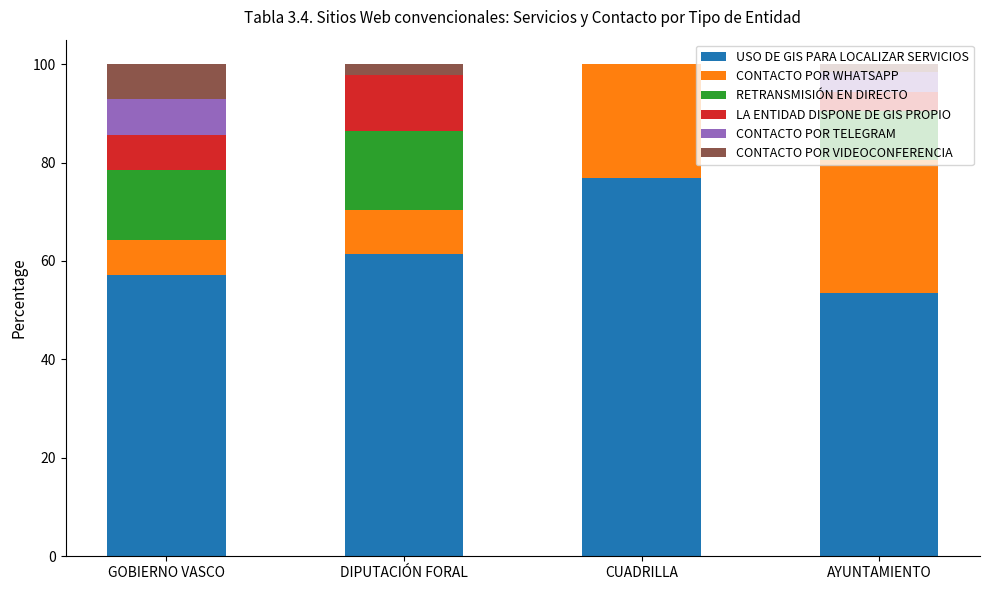

Where is USO DE GIS PARA LOCALIZAR SERVICIOS nearest to the value 65?

DIPUTACIÓN FORAL